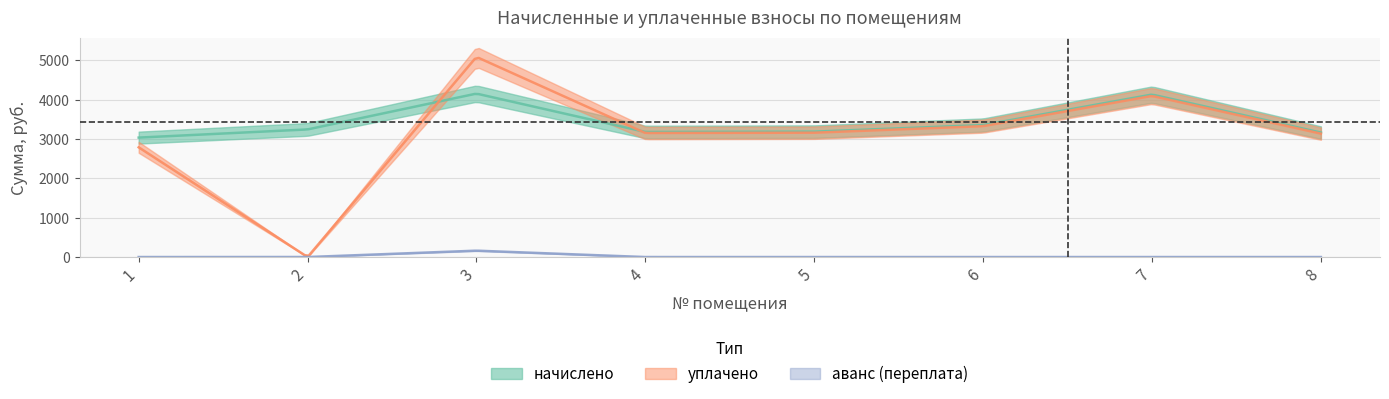

True or false: аванс (переплата) and начислено cross at least once.

False